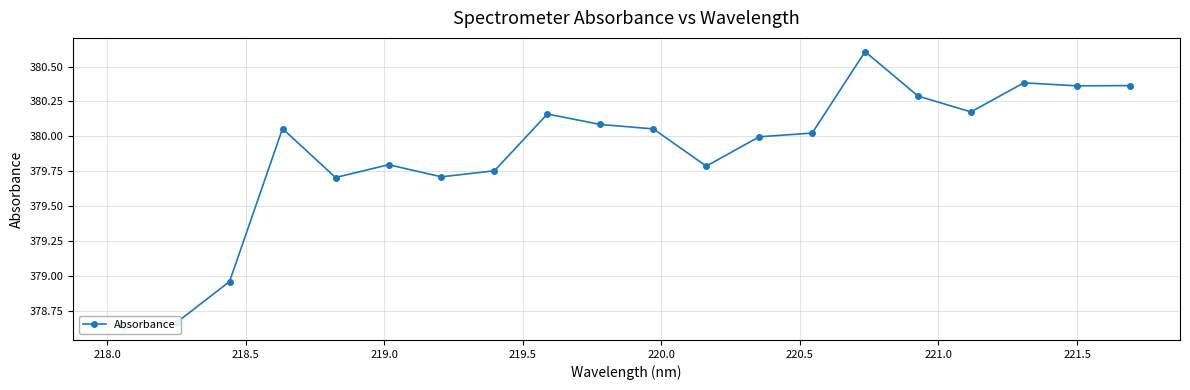

How many lines are shown in the chart?

1